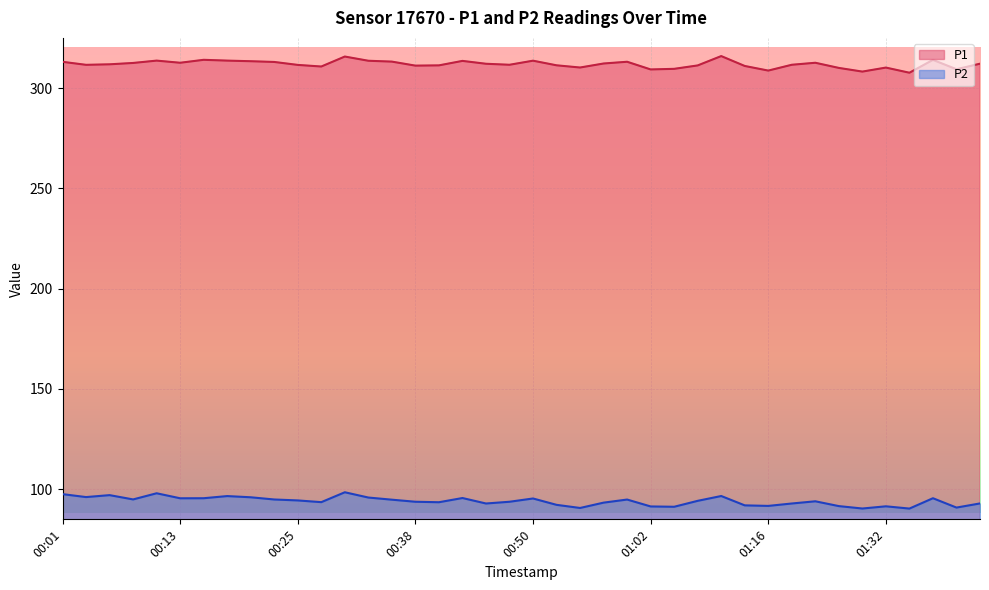

True or false: P2 and P1 cross at least once.

False